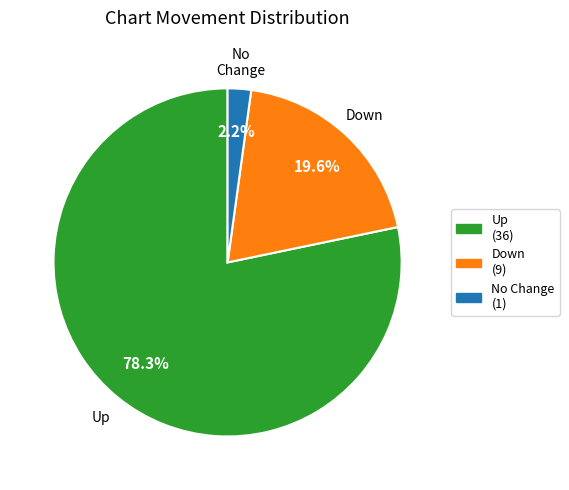

Is there a majority slice in this chart?

Yes